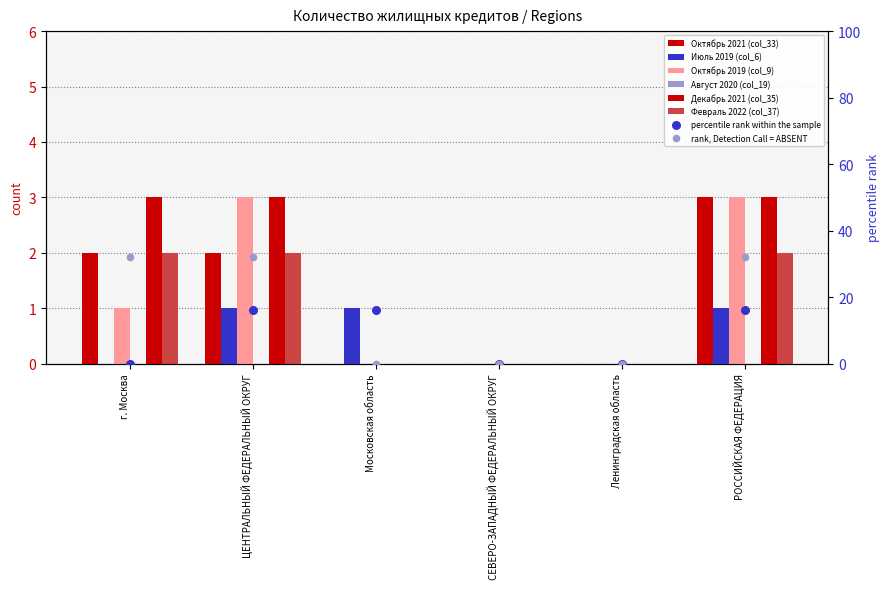

At which category is the sum across all series the highest?

РОССИЙСКАЯ ФЕДЕРАЦИЯ